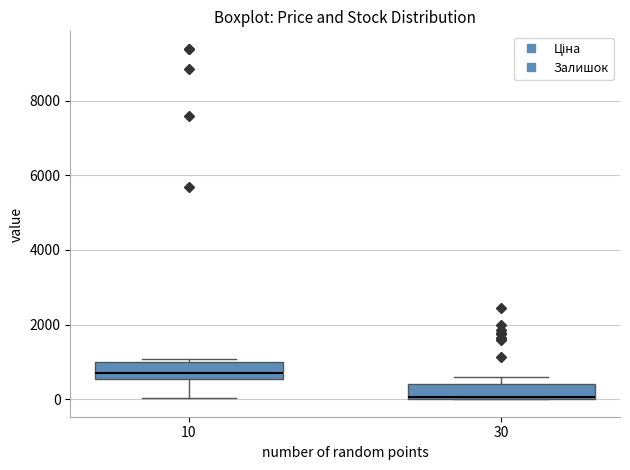

Reading left to right, transcribe this box plot: for each box, give where its median line is, the range the box spans, and where its two whiskers end, as read against the y-axis. The values are not printed on the chart, so give them approximately, as read against the axis.

10: median 600 (just above the box's lower edge), box 600 to 1000, whiskers 0 to 1000 (just above the box's upper edge)
30: median 0 (drawn on the box's lower edge), box 0 to 400, whiskers 0 to 600